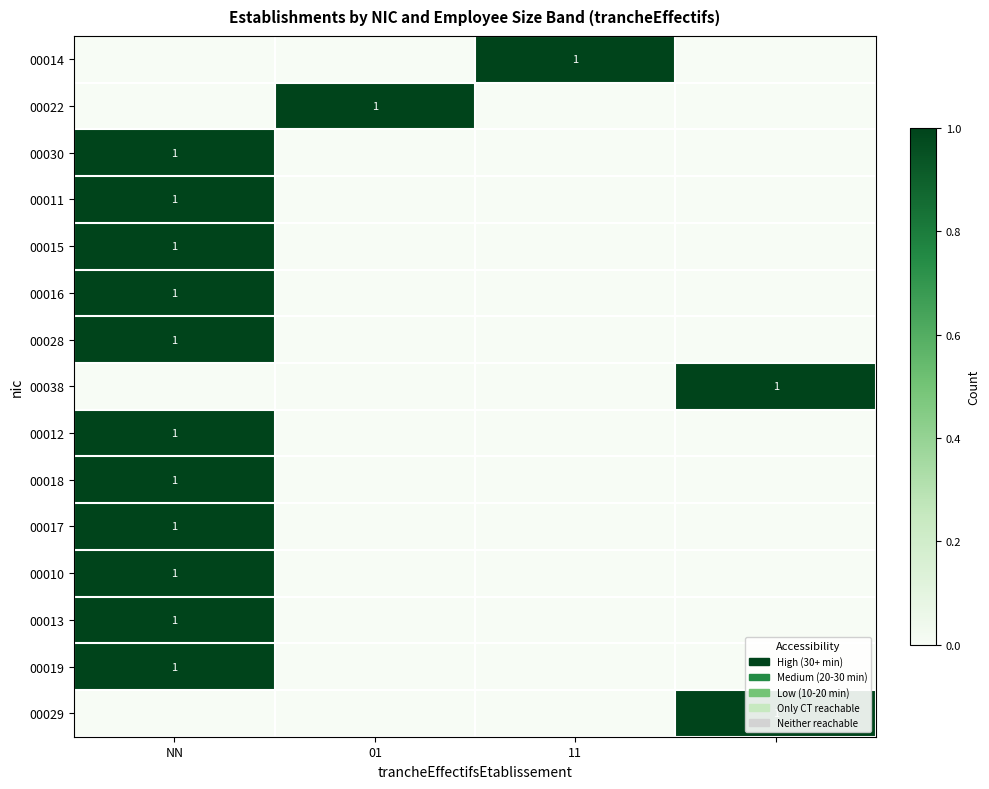

Is it true that 00028 equals 1 at NN?

True